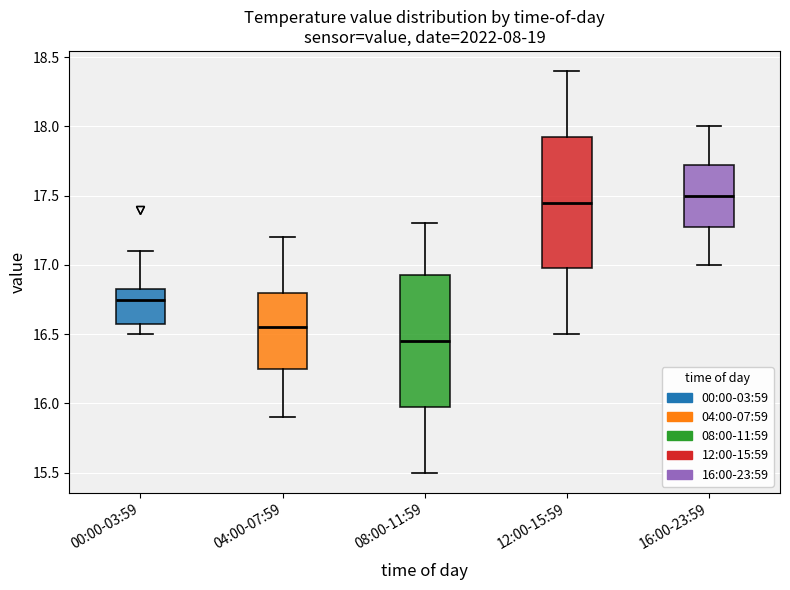

Where does the lower whisker of the box for 08:00-11:59 end on the y-axis? The values are not printed on the chart, so give them approximately, as read against the axis.

15.50